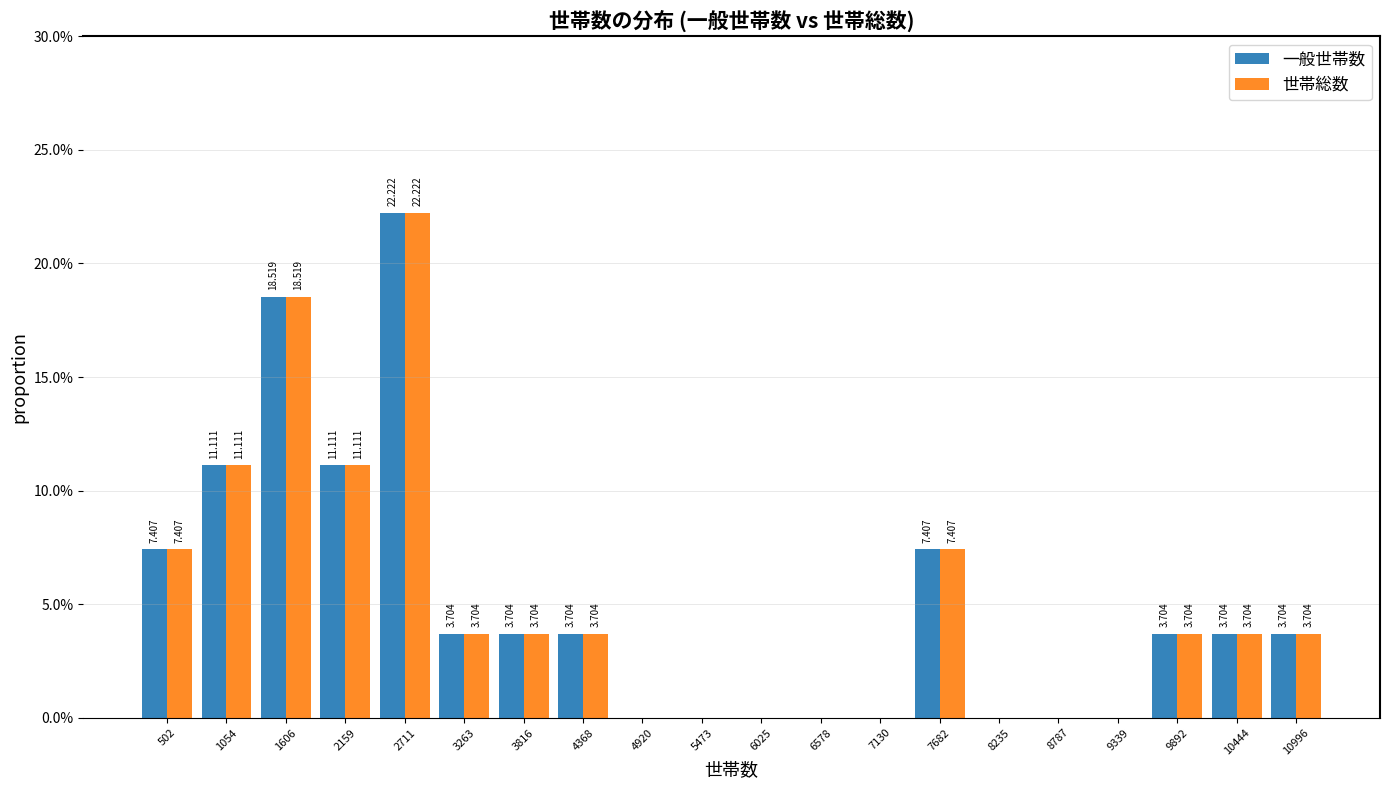

In the 世帯総数 series, which range on the x-axis has the tallest bar?

2400 to 3000